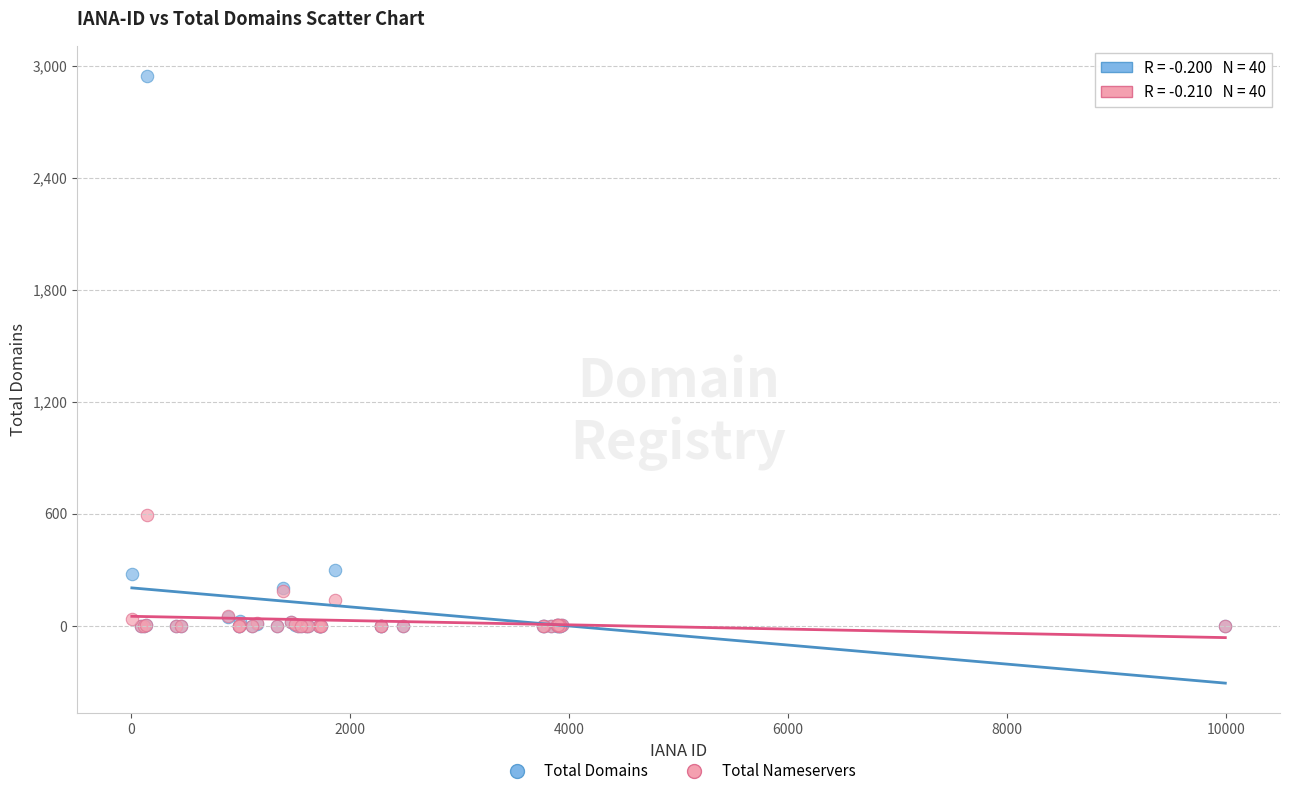

Across all series, what Y value is closest to 1472?

596